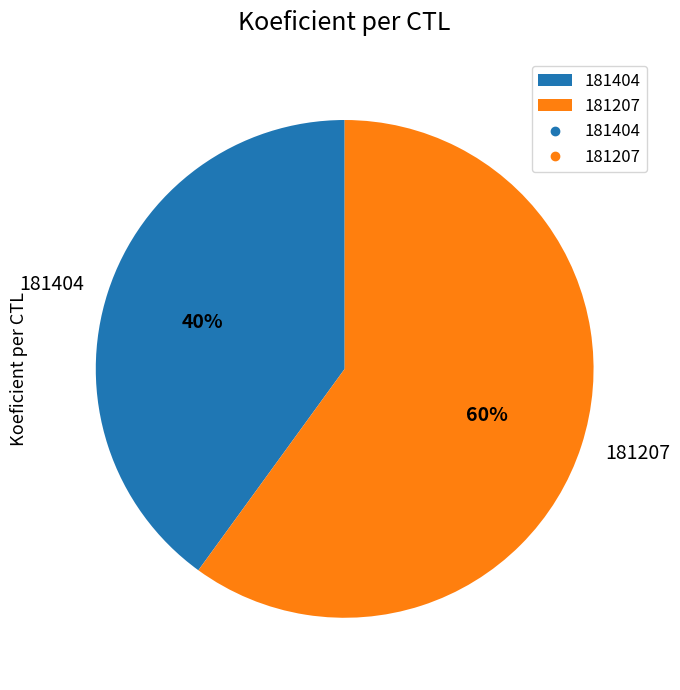

What is the largest slice in the pie chart?

181207